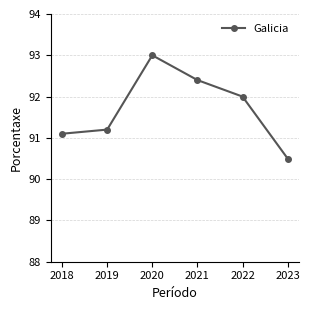

What is the difference between the maximum and minimum values?

2.5